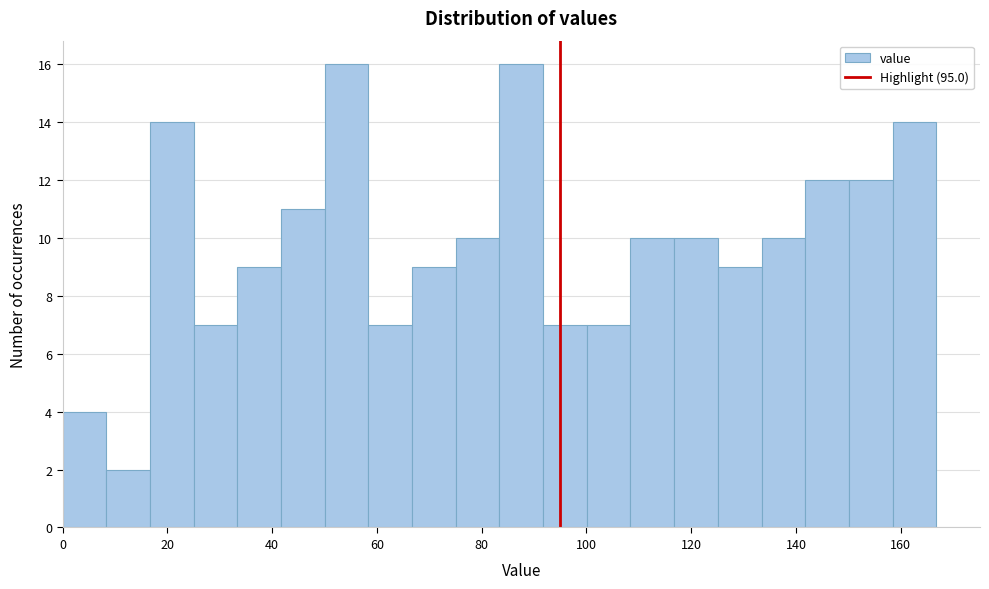

What is the height of the bar covering 134 to 142 on the x-axis? Neither the bar edges nor the heights are printed on the chart, so give them approximately, as read against the axes.

10